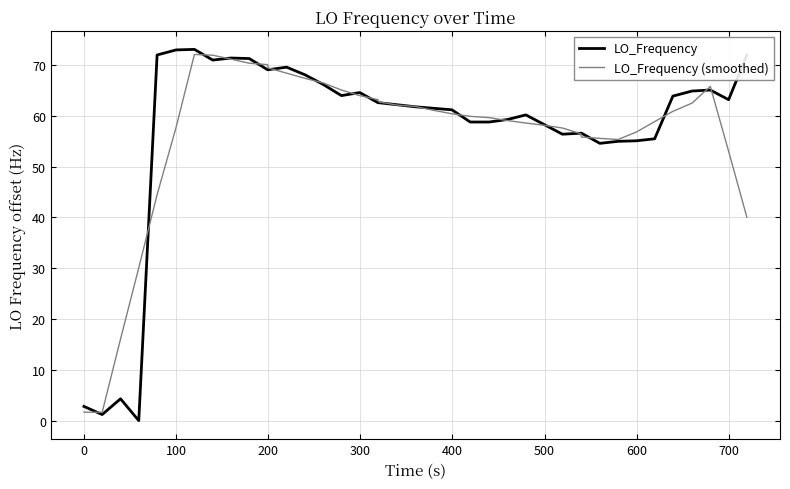

What are all the series names shown in the legend?

LO_Frequency, LO_Frequency (smoothed)